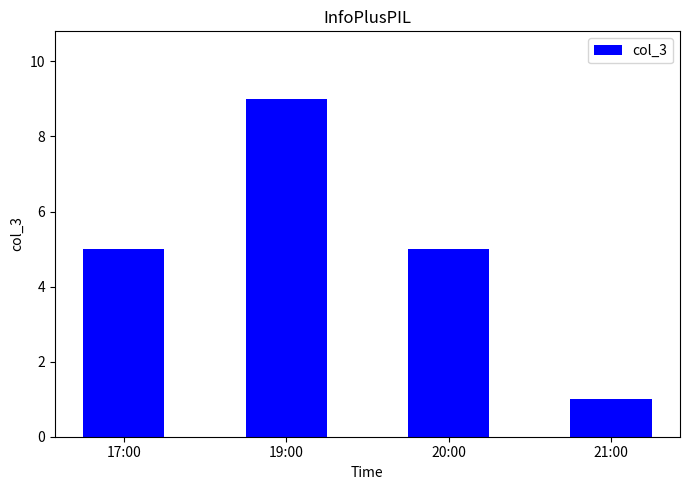

What is the change in value from 17:00 to 19:00?

+4